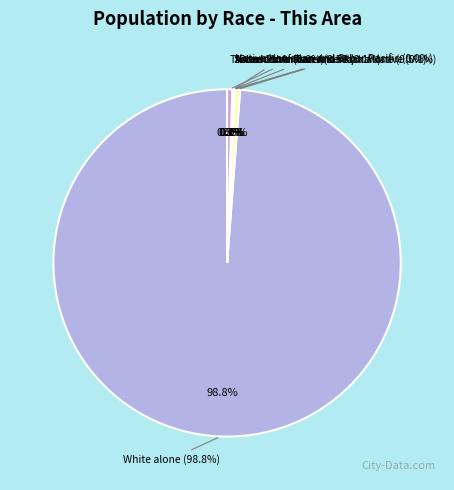

Which category has the smallest portion of the pie?

Asian alone